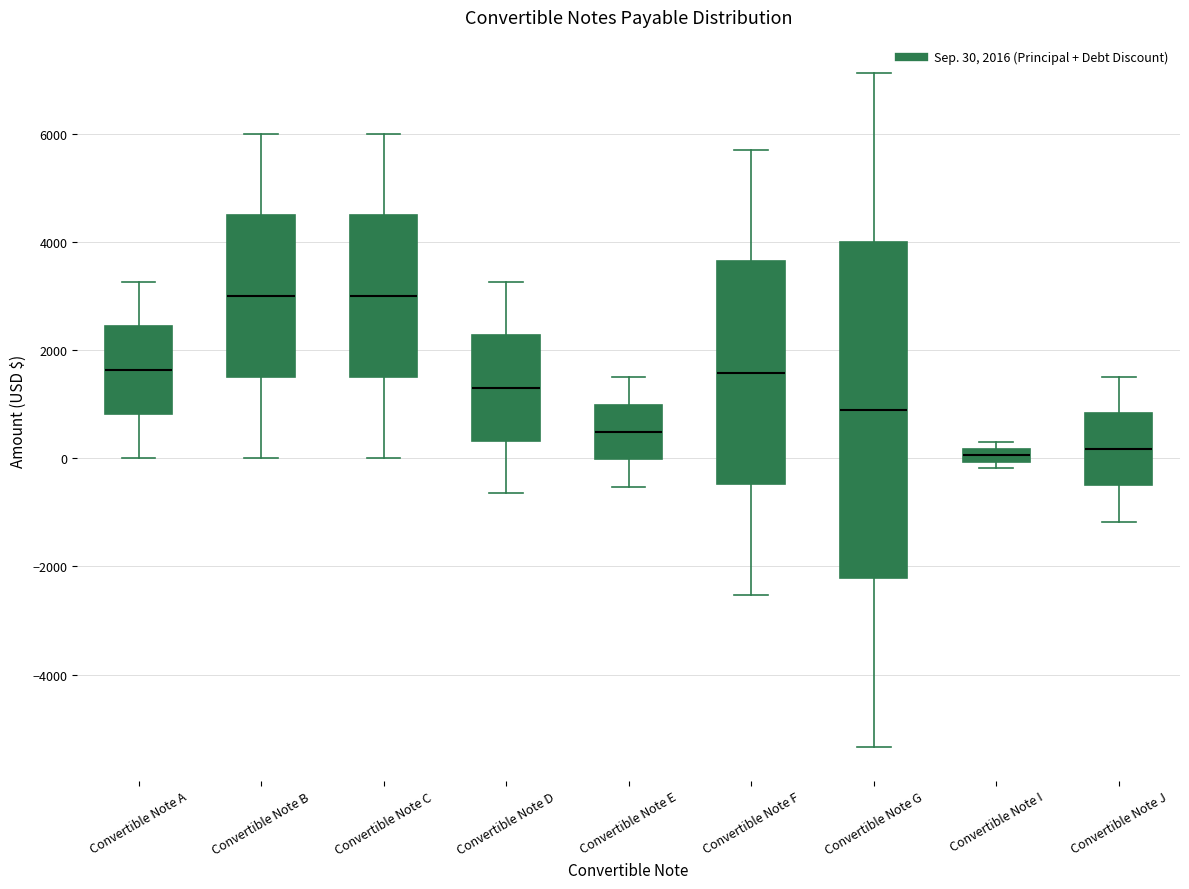

Which box is the tallest, from its lower edge to its upper edge?

Convertible Note G